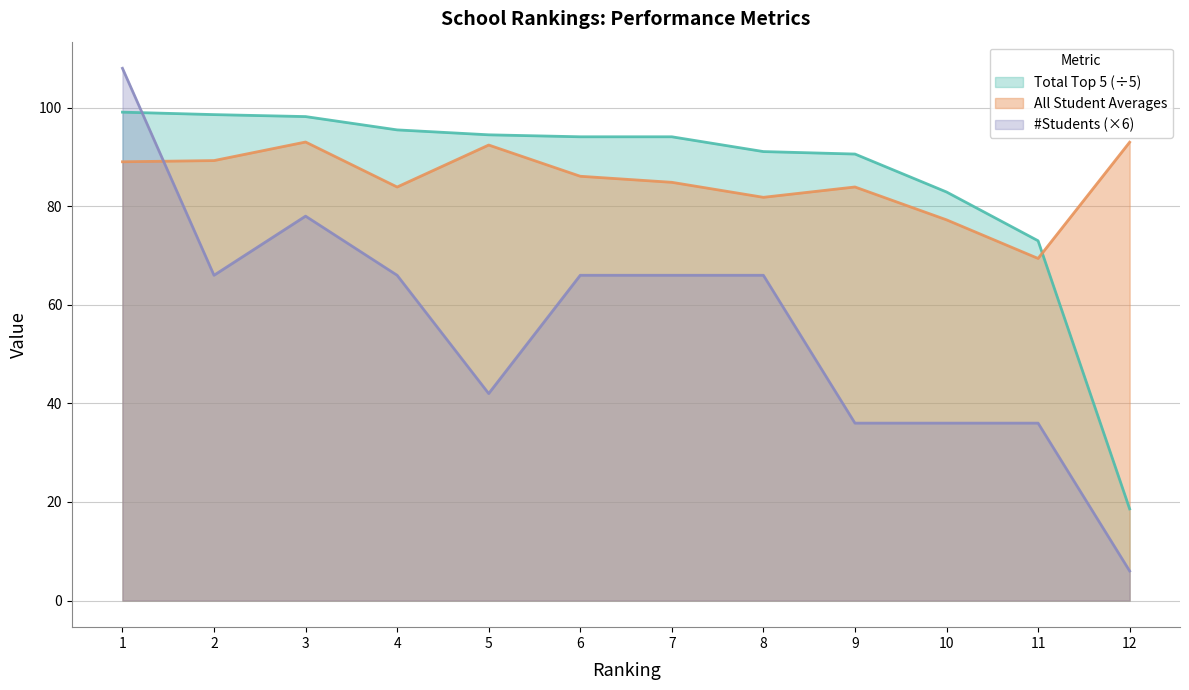

Is the value of #Students at 1 greater than the value of All Student Averages at 9?

Yes